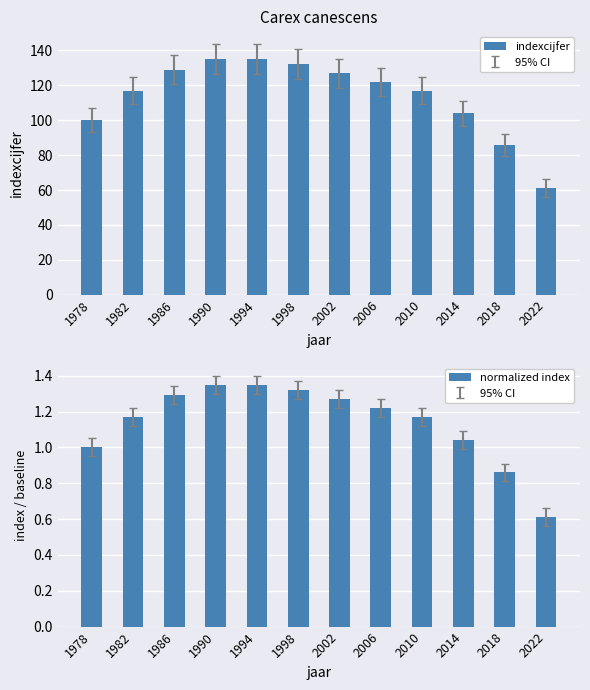

What is the difference between the maximum and minimum values in the normalized index series?

0.7